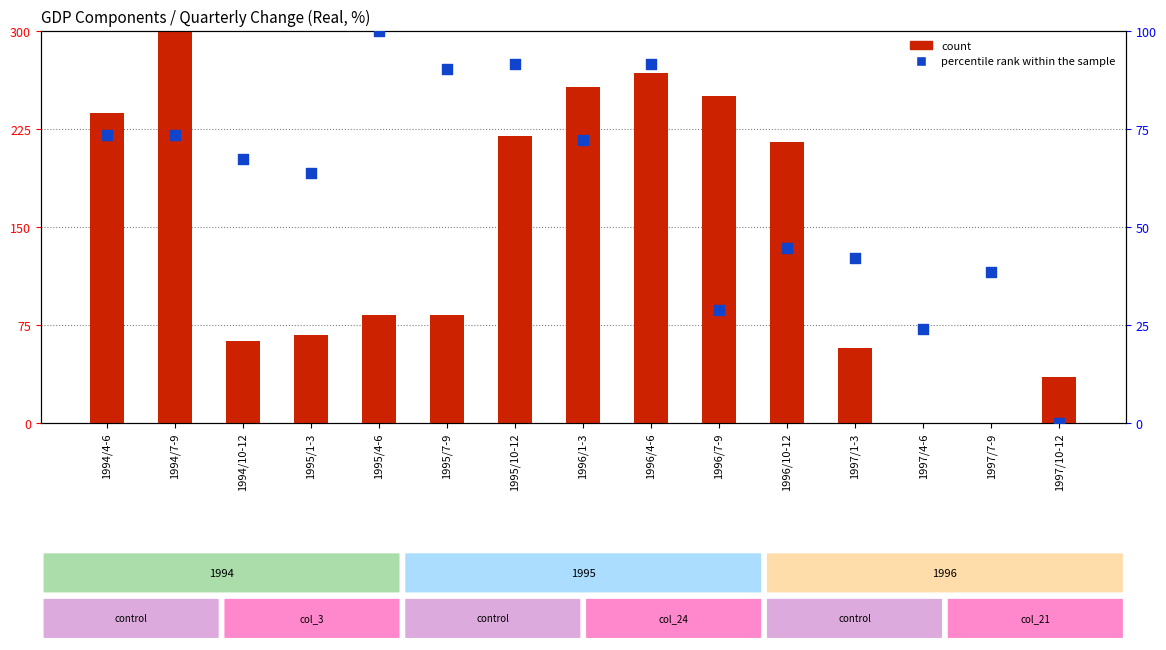

Which series contains the lowest Y value?

count